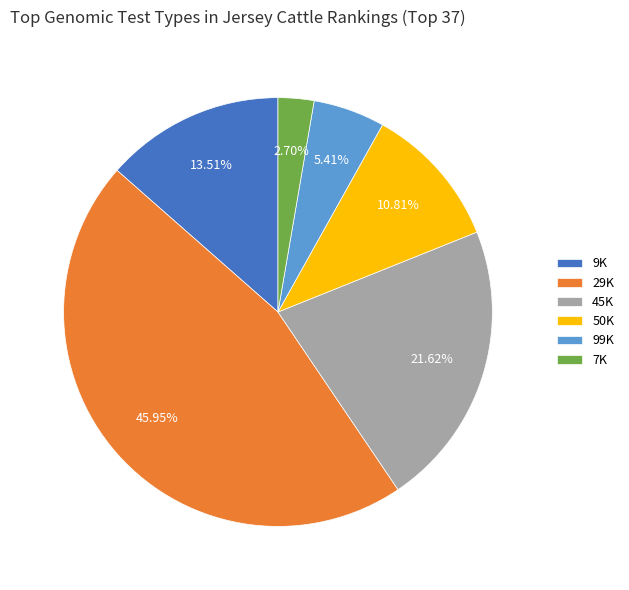

Is 7K the majority of the pie?

No